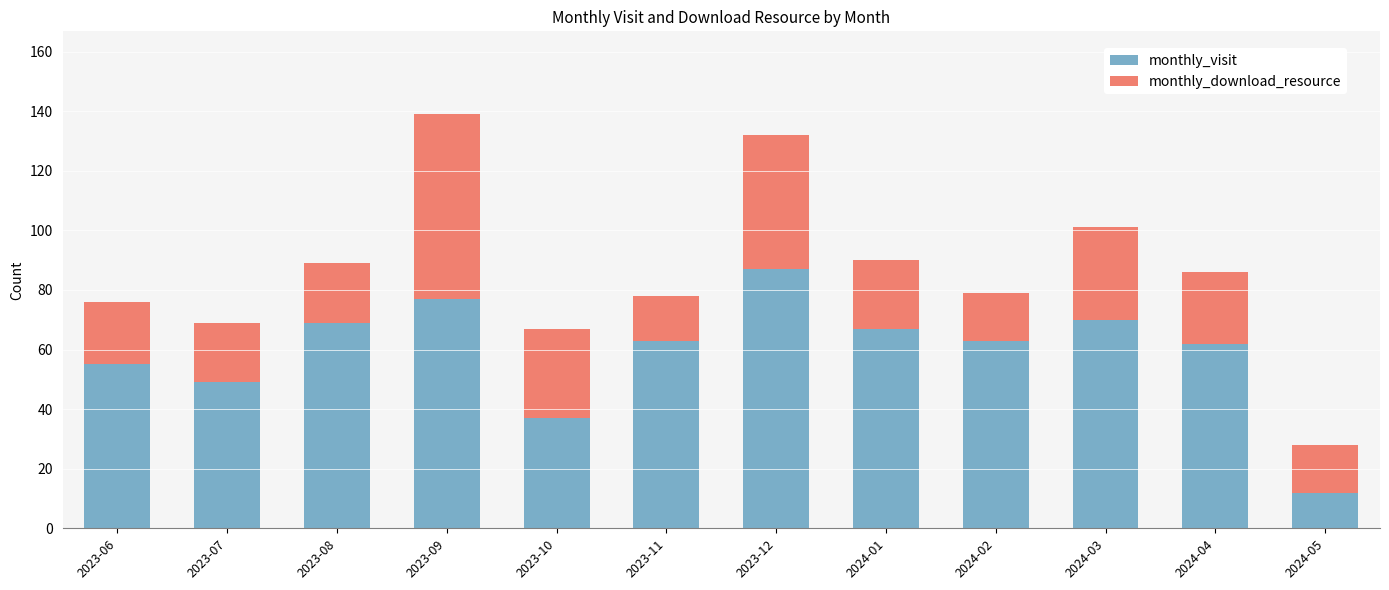

What are all the series names shown in the legend?

monthly_visit, monthly_download_resource